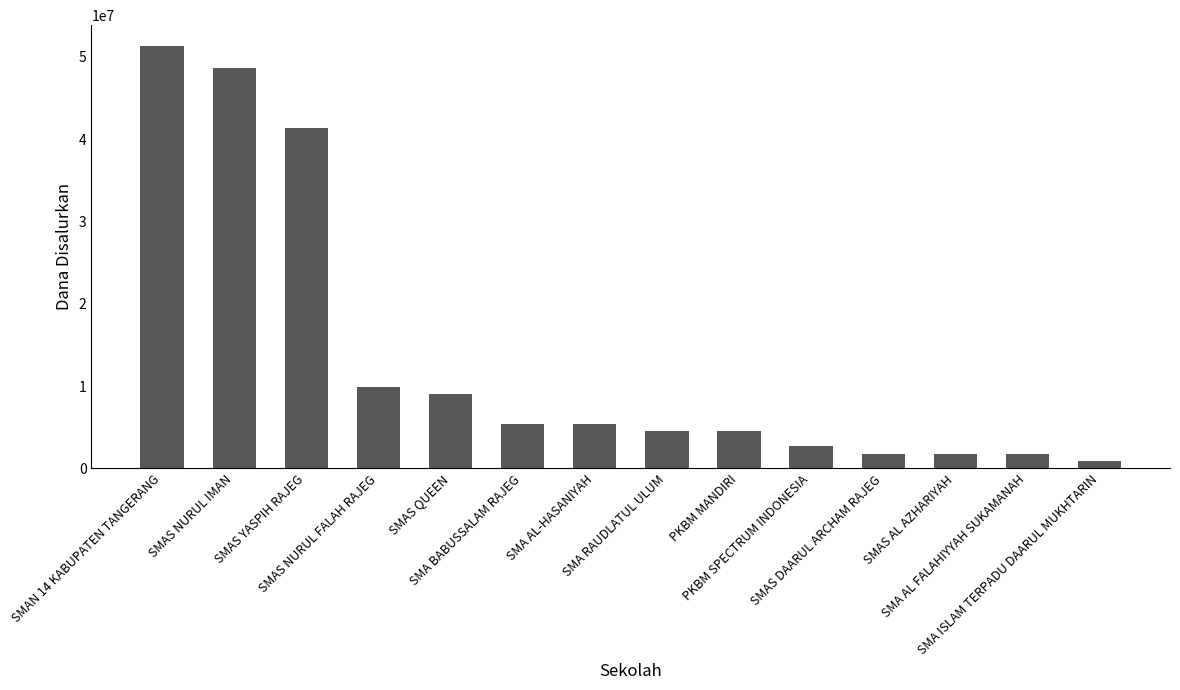

At which label does the data first exceed 5400000?

SMAN 14 KABUPATEN TANGERANG